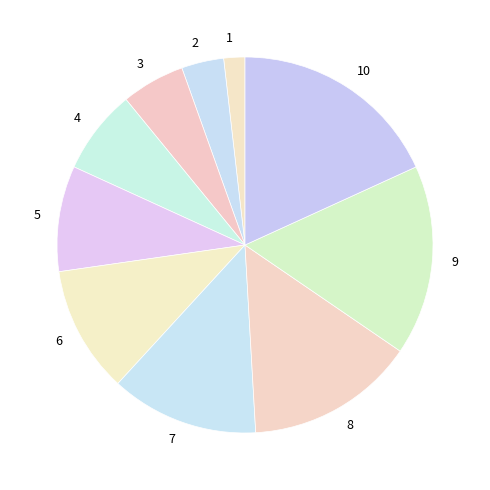

Approximately how many times larger is the value at 8 compared to 6?

1.3